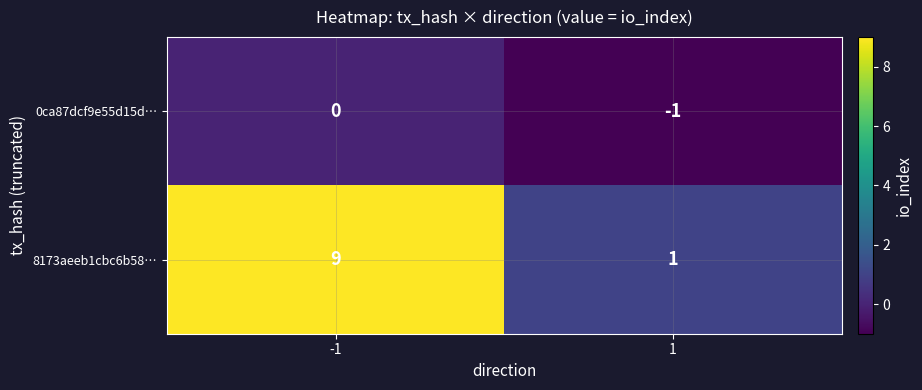

Which series changed the most between -1 and 1?

8173aeeb1cbc6b58…